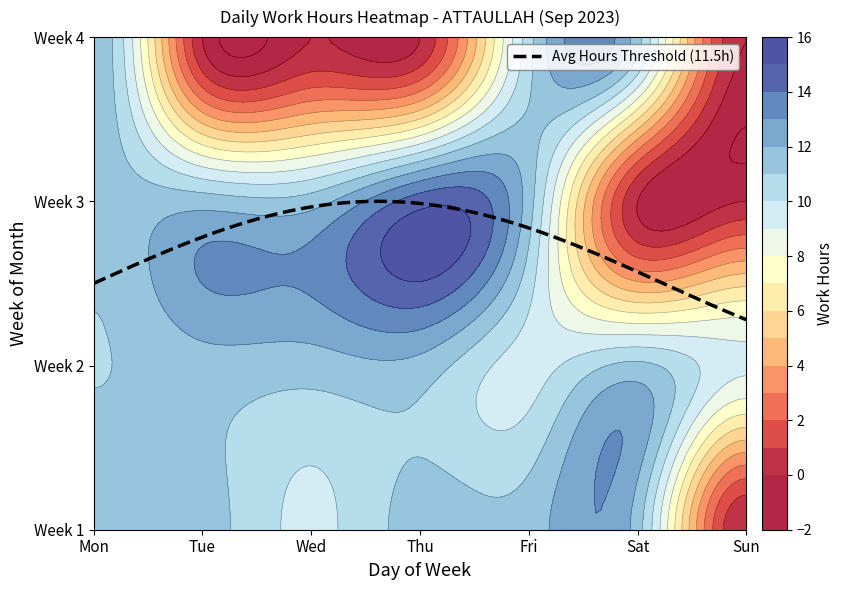

How many positive values does the 4 series have?

3